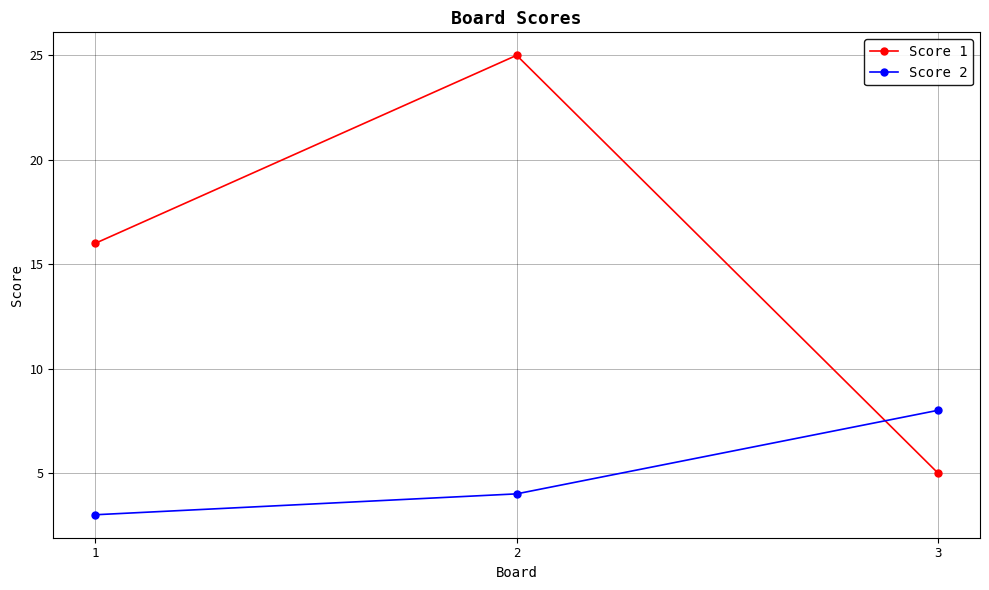

Reading left to right, extract all data points from this chart.

Score 1: 16	25	5
Score 2: 3	4	8